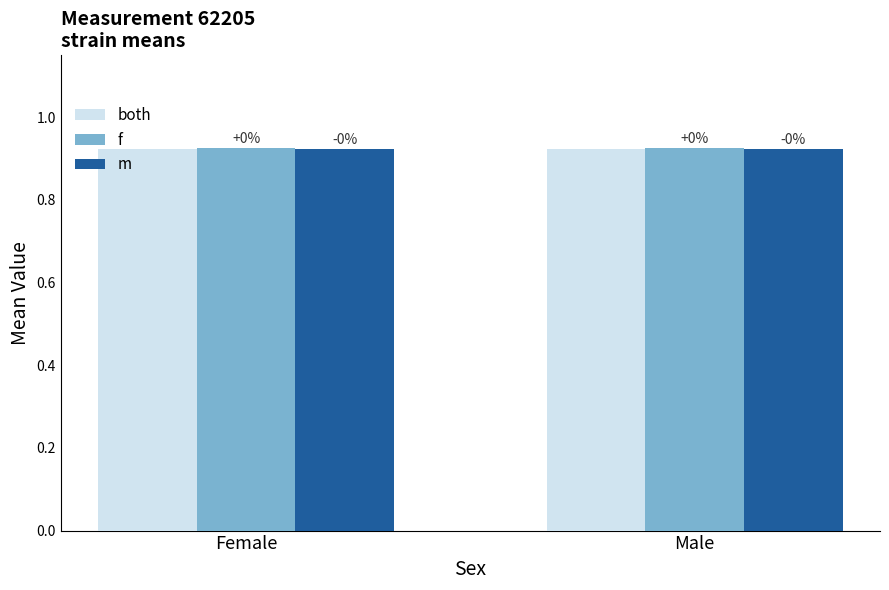

Does the chart contain any negative values?

No